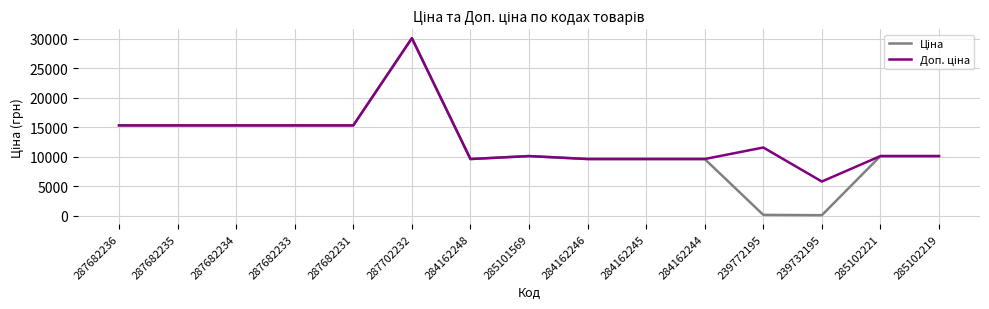

What is the maximum value shown in the chart?

30077.8